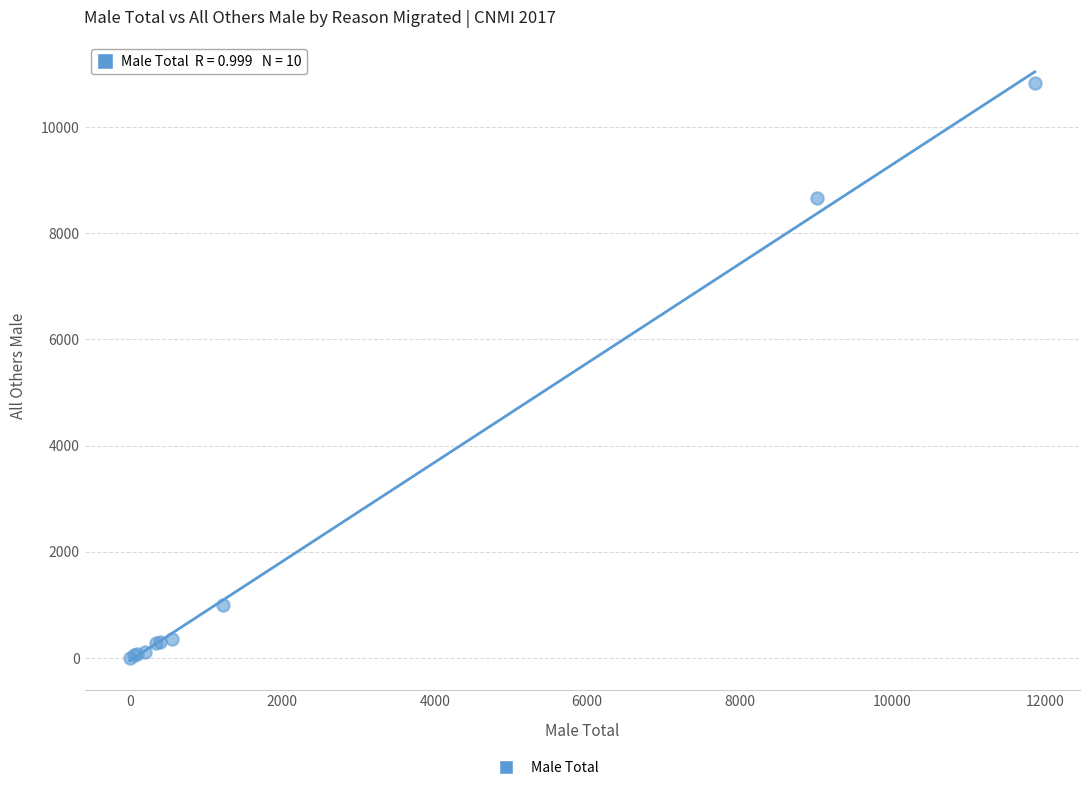

What Y value in the scatter plot is closest to 5417?

8658